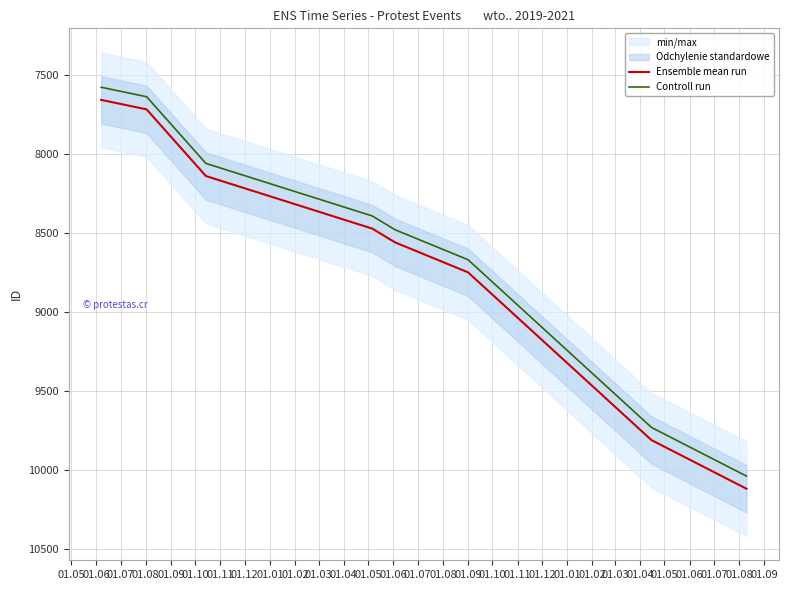

True or false: Ensemble mean run and Controll run intersect in this chart.

False